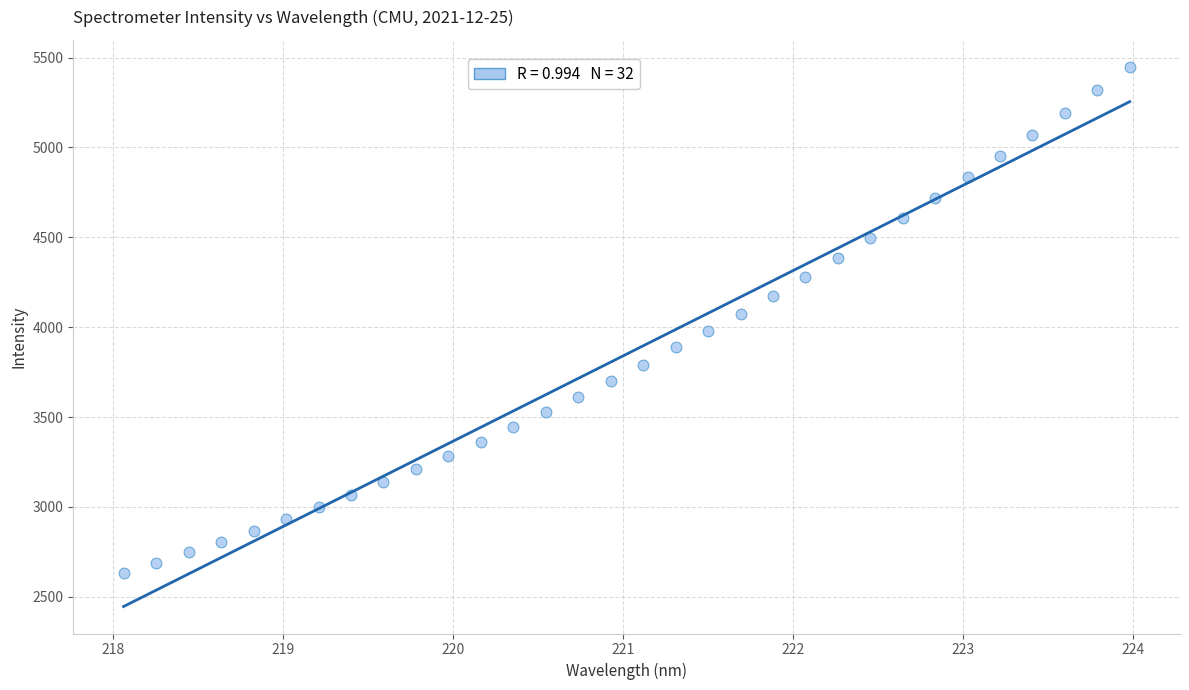

What is the range of X values (max minus min)?

5.9